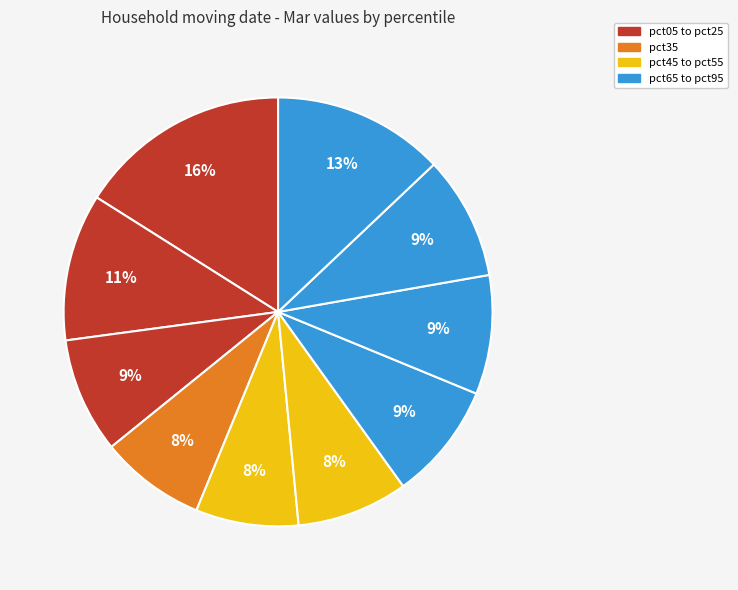

What is the largest slice in the pie chart?

pct05